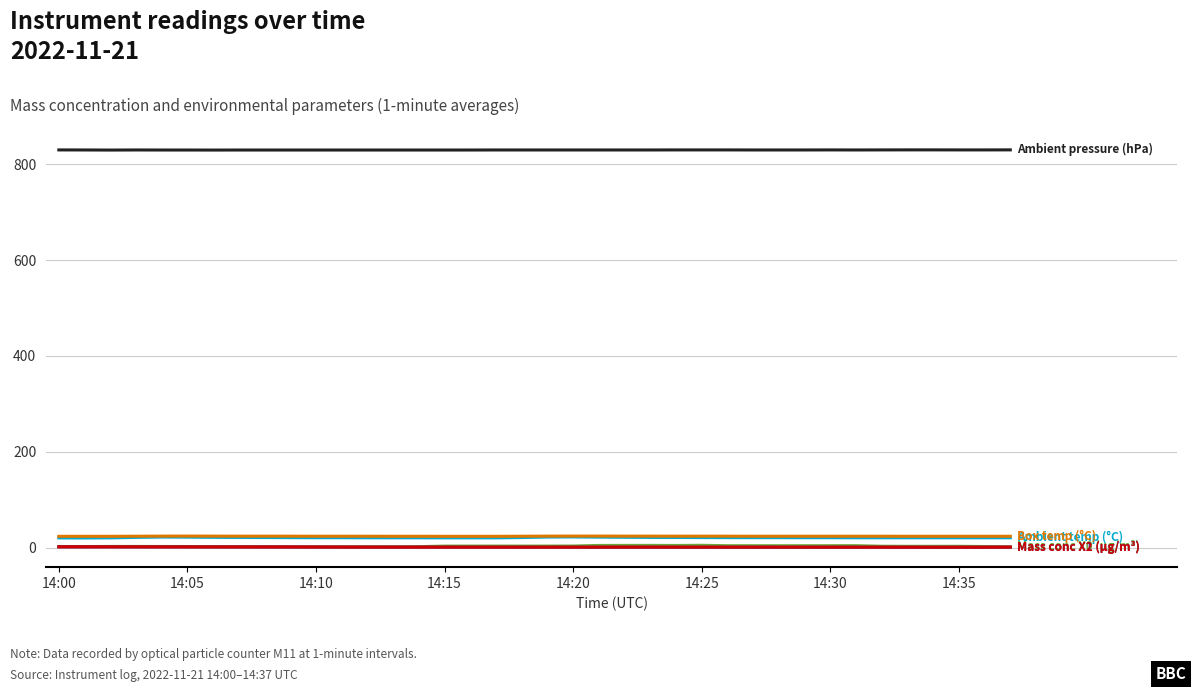

At which category is the sum across all series the highest?

21